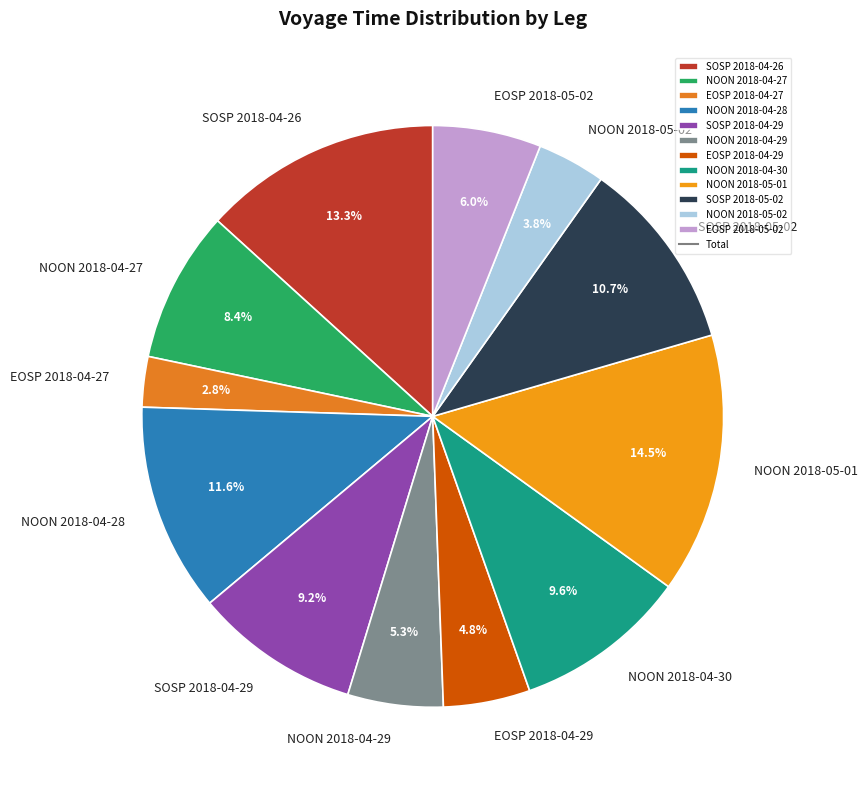

Is there any slice that represents more than half of the pie?

No